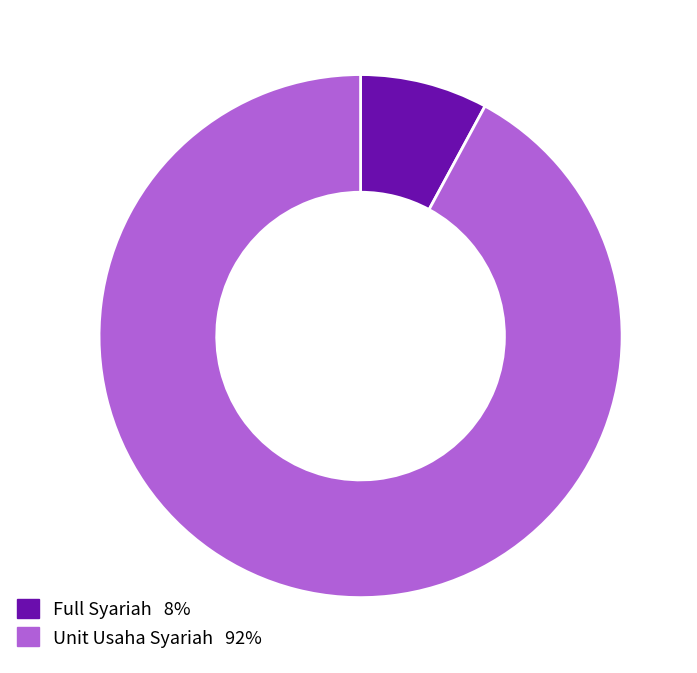

Rank the categories by value from lowest to highest.

Full Syariah, Unit Usaha Syariah